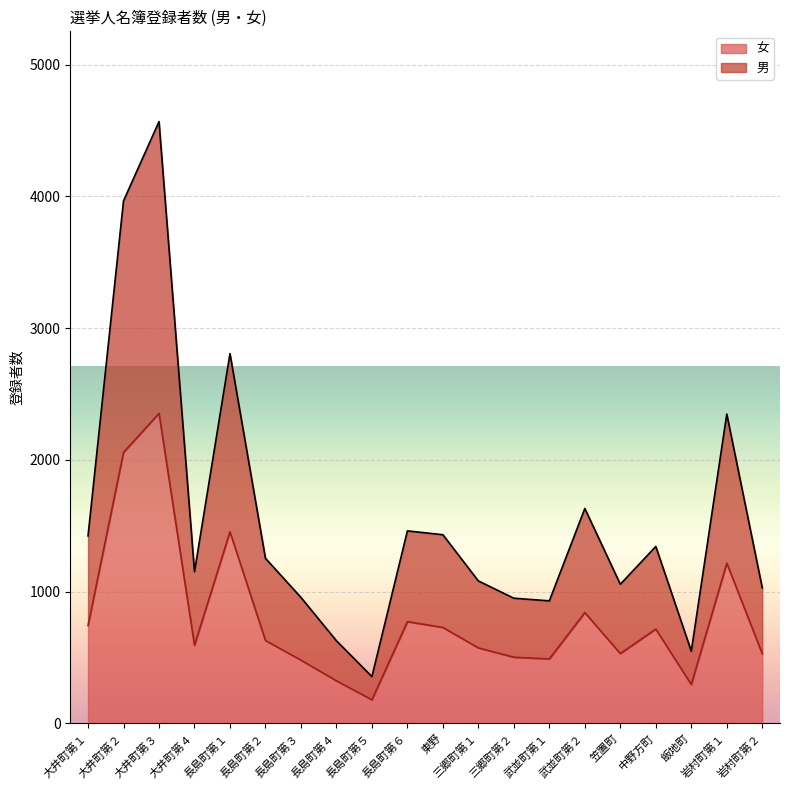

Does the chart display data point markers on the line(s)?

No